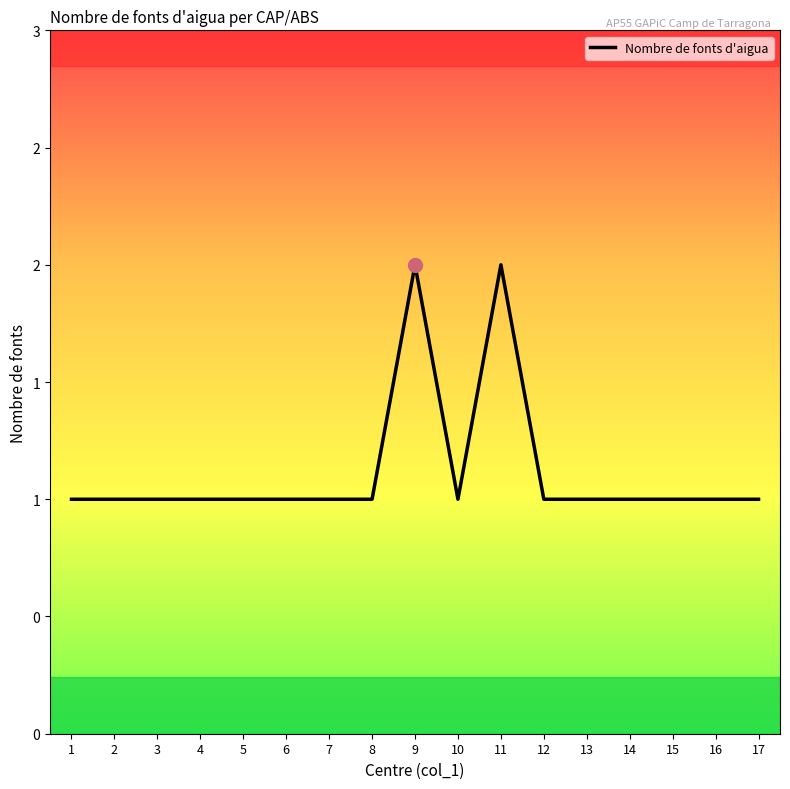

What is the value of the 12th point from the left?

1